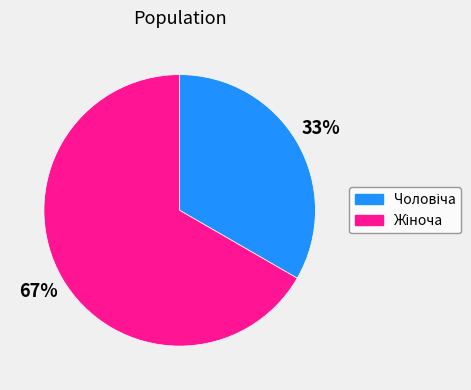

Is there a majority slice in this chart?

Yes